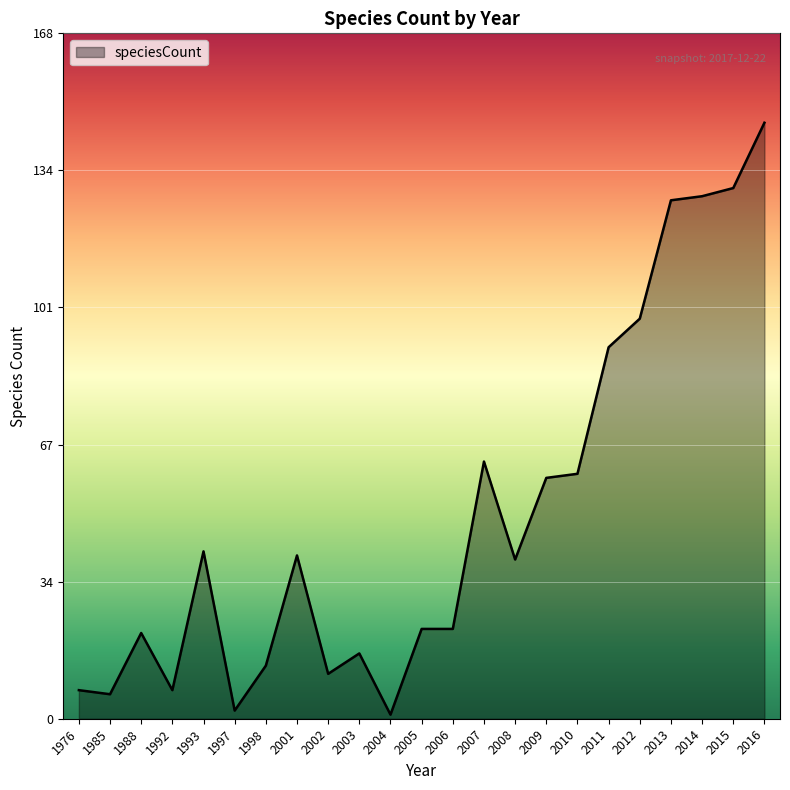

Which category has the highest value across all series?

2016